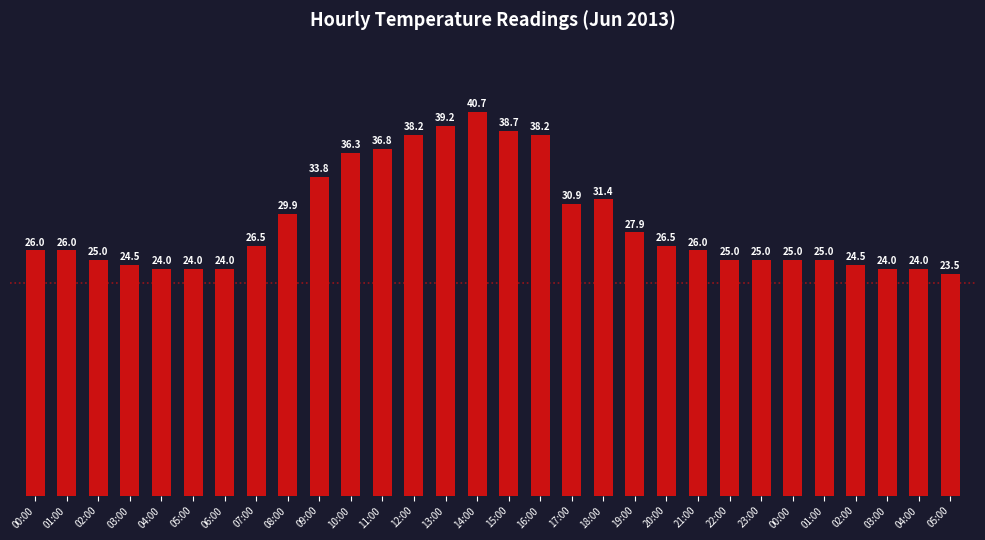

How many values are below 26?

13